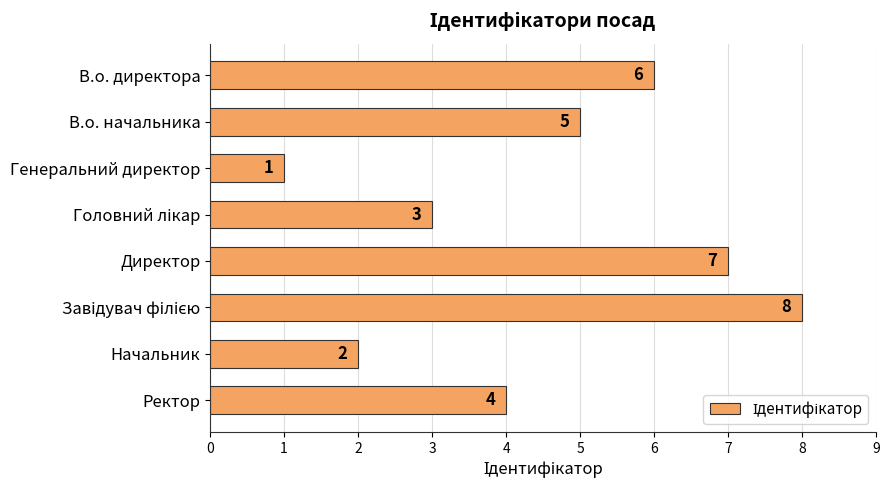

Does the chart contain any negative values?

No